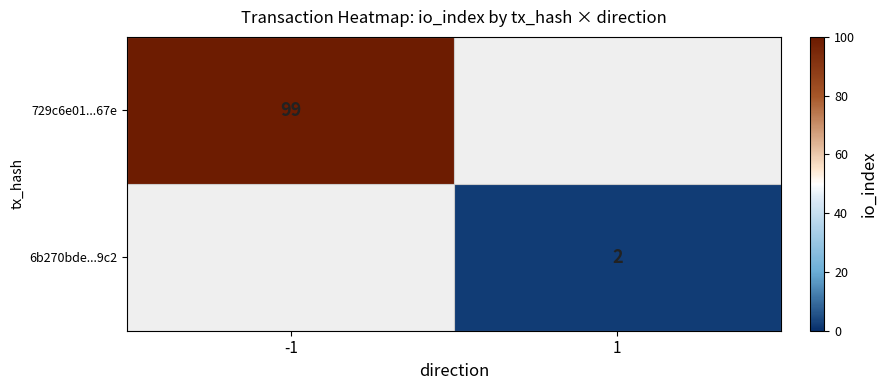

The 729c6e01...67e series shows 99 at -1. True or false?

True